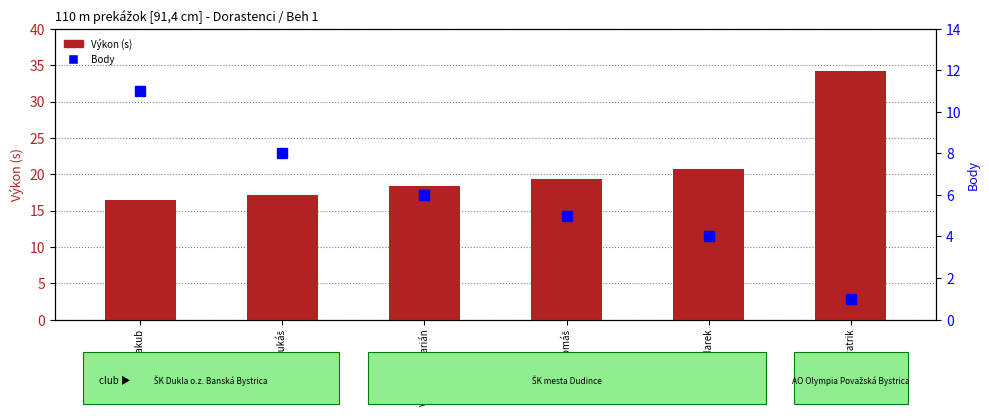

List the labels in order of Výkon (s) value, smallest first.

Mihaľko Jakub, Straška Lukáš, Vánovský Marián, Paterek Tomáš, Hajdu Marek, Harant Patrik